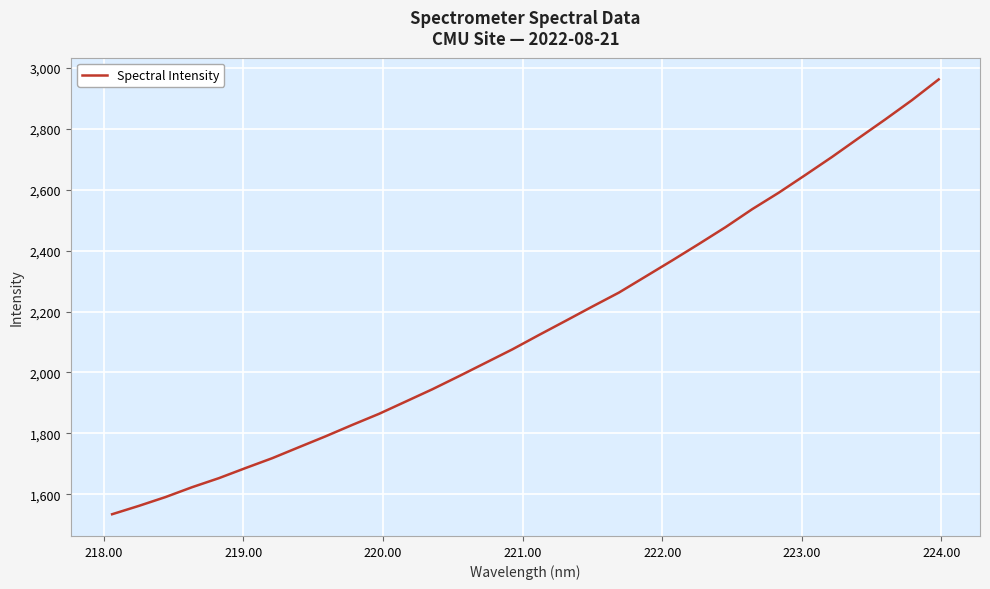

What is the sum of all values?

68844.6